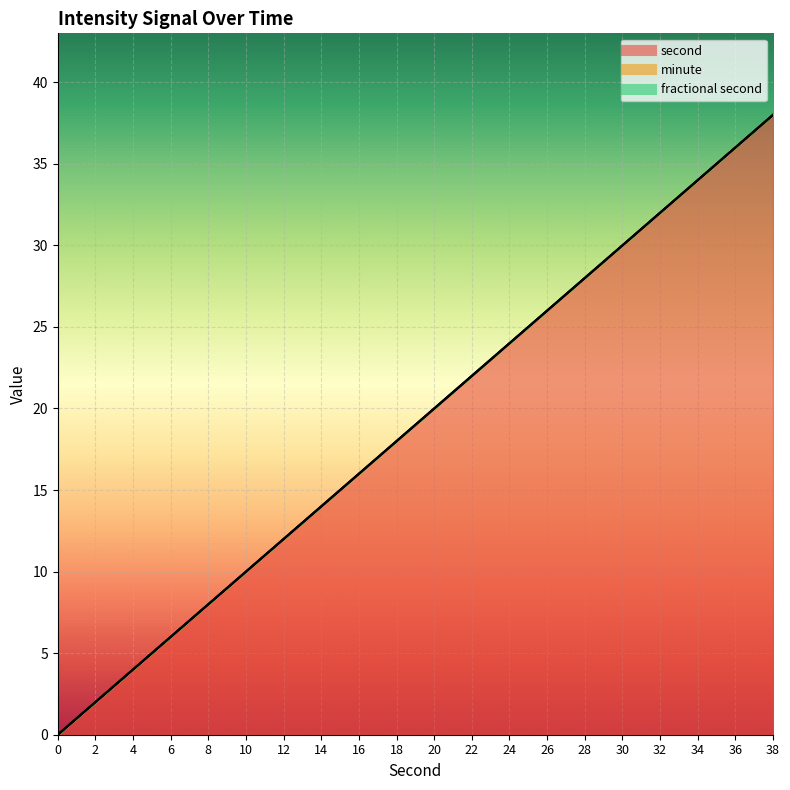

True or false: fractional second and minute intersect in this chart.

False